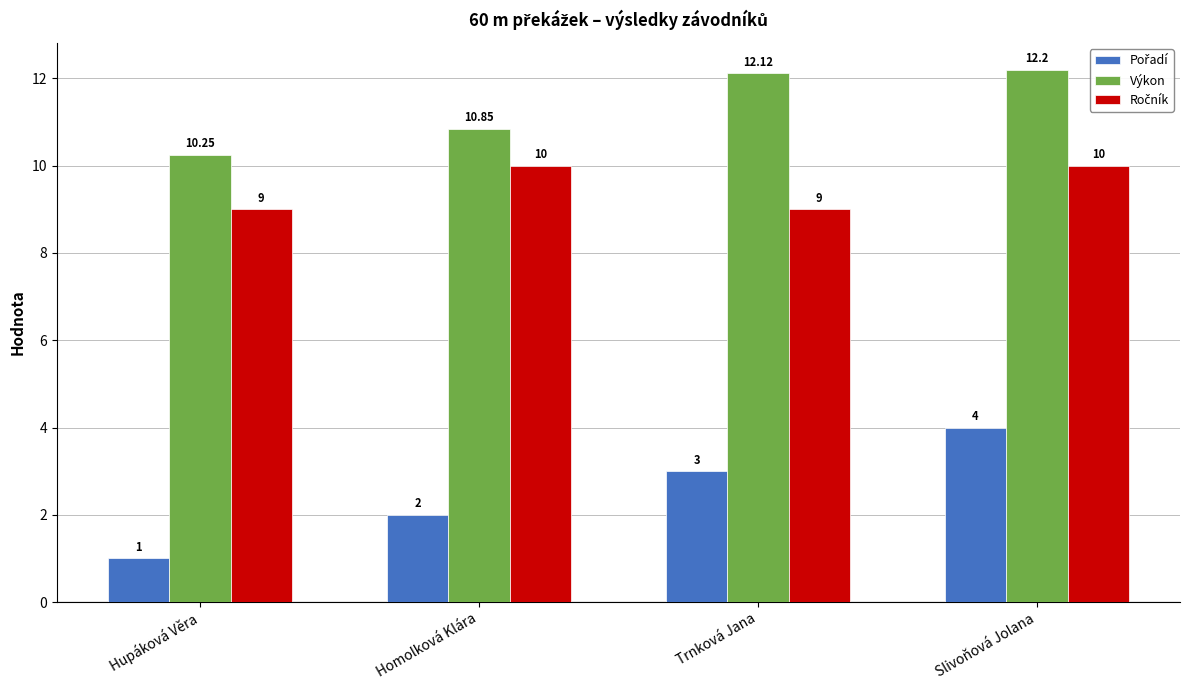

True or false: Výkon has a value of 4.4 at Homolková Klára.

False